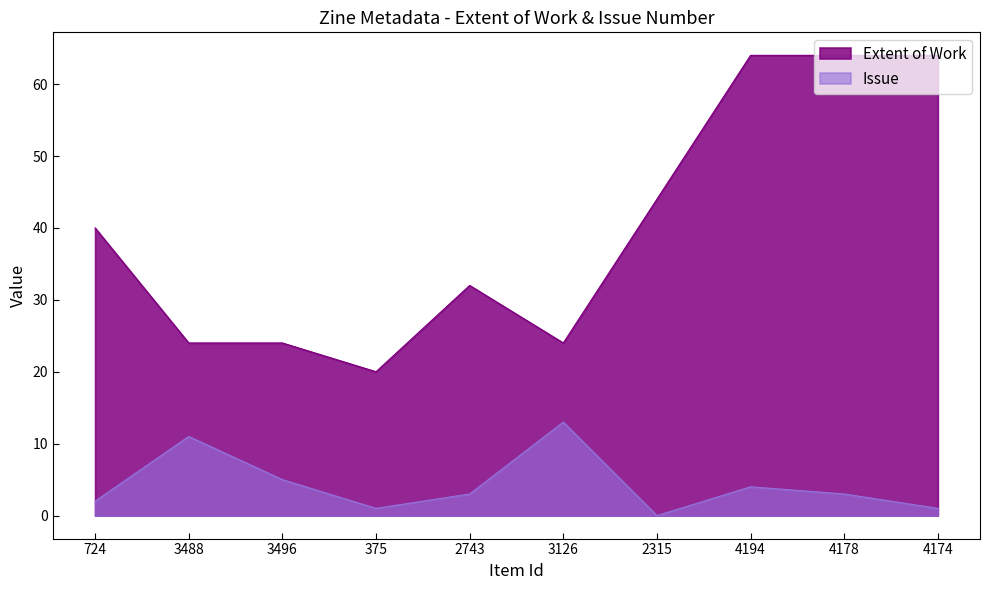

How many lines are shown in the chart?

2